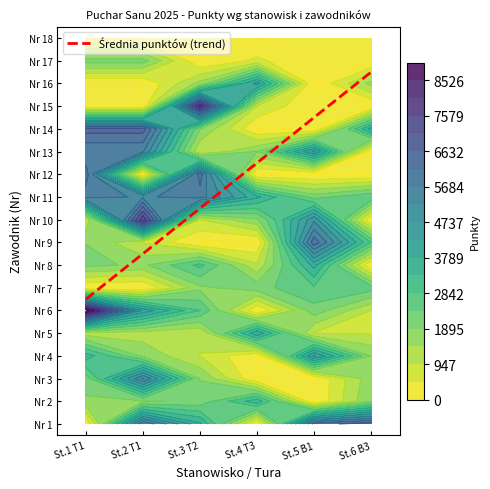

Read the St2 value at Zawodnik 14, to the nearest 10.

6840